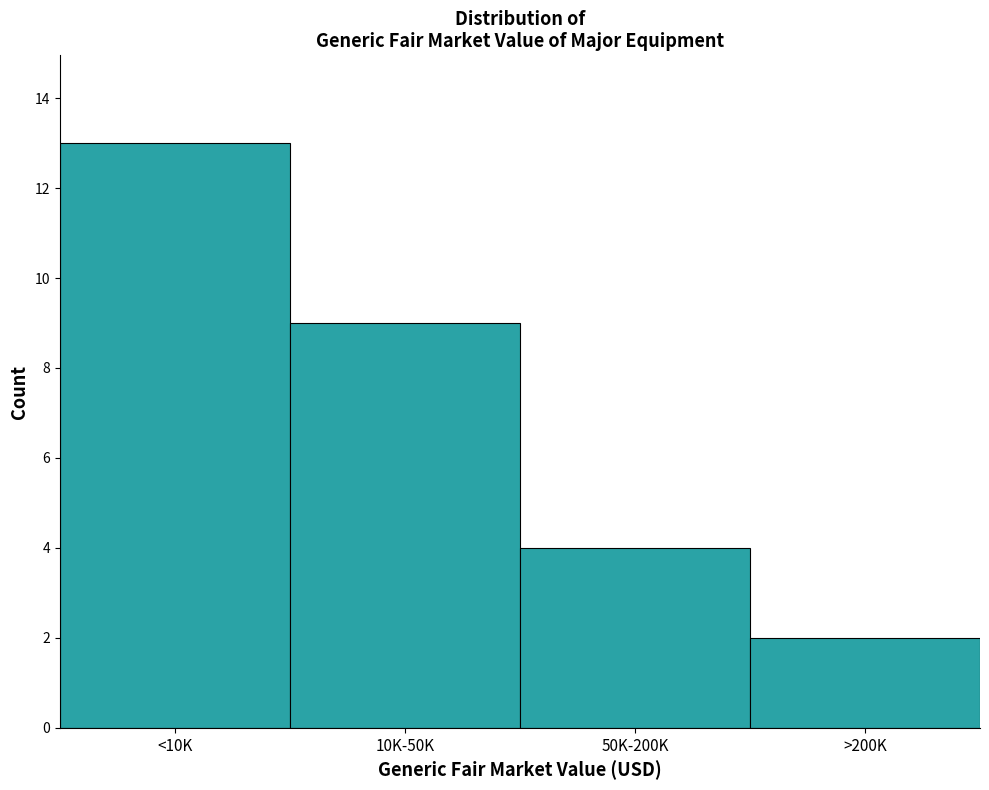

Reading right to left, extract all data points from this chart.

2	4	9	13